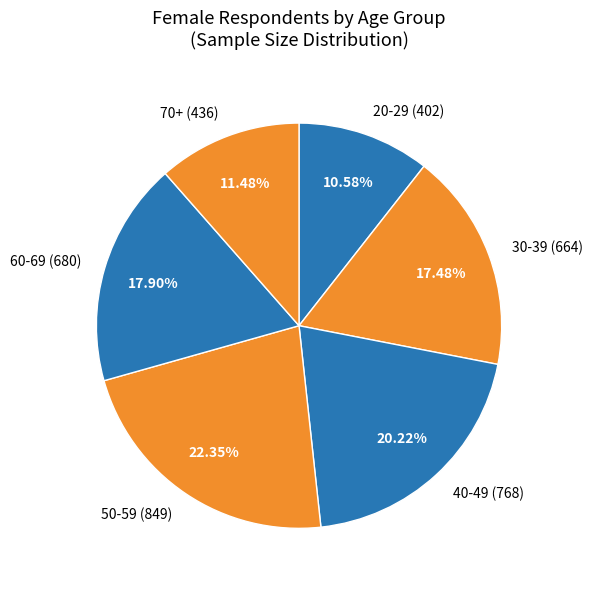

Is there any slice that represents more than half of the pie?

No